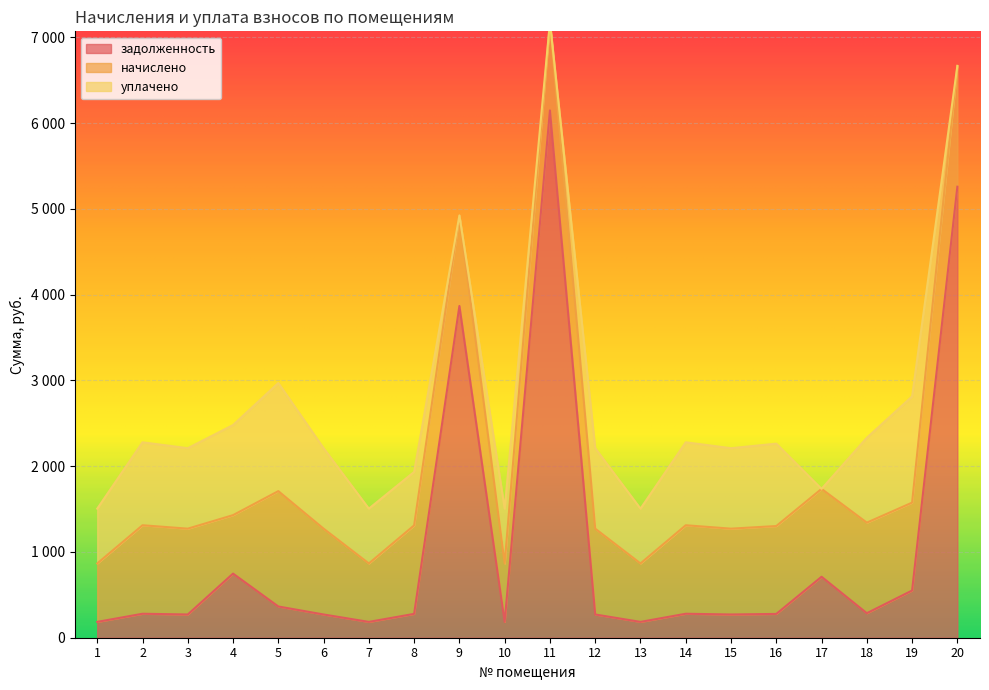

True or false: уплачено and задолженность cross at least once.

True